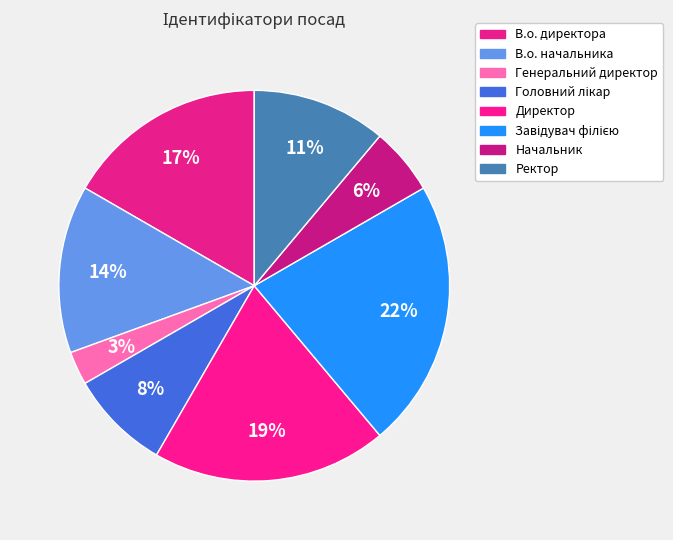

Which slice is the largest?

Завідувач філією